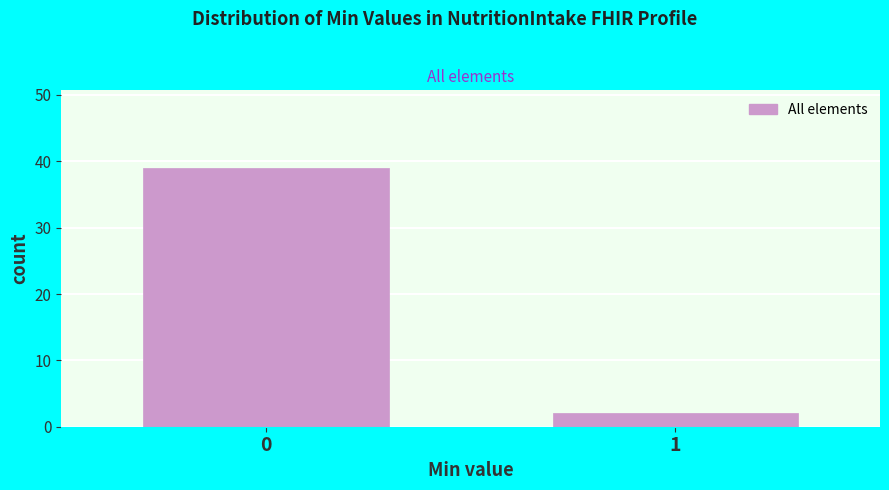

Reading right to left, extract all data points from this chart.

1=2	0=39